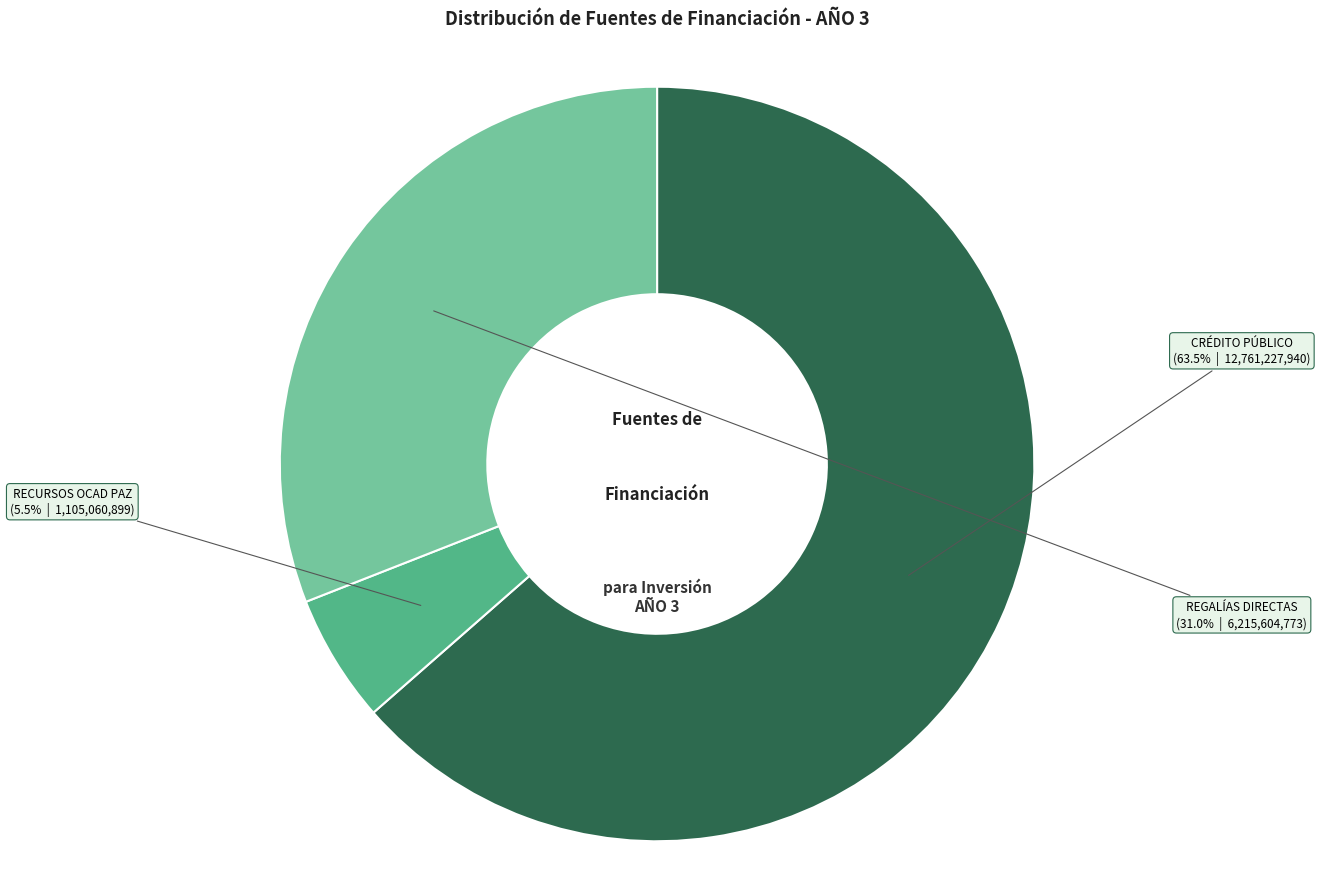

True or false: REGALÍAS DIRECTAS accounts for 20% of the total.

False